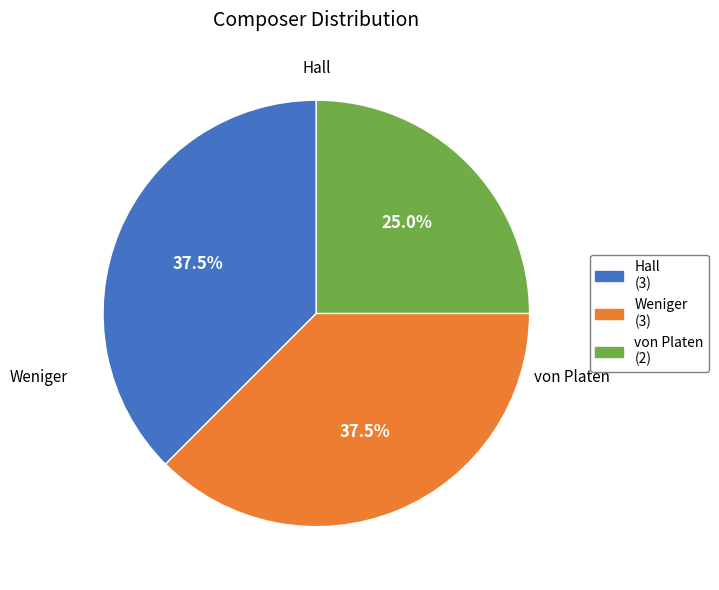

Is von Platen the majority of the pie?

No